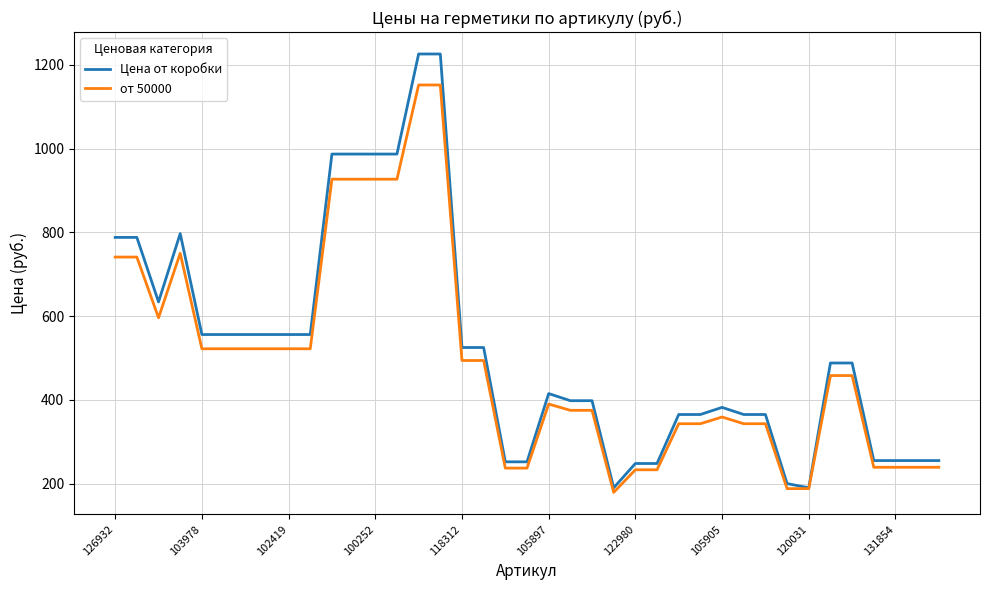

What is the maximum value shown in the chart?

1226